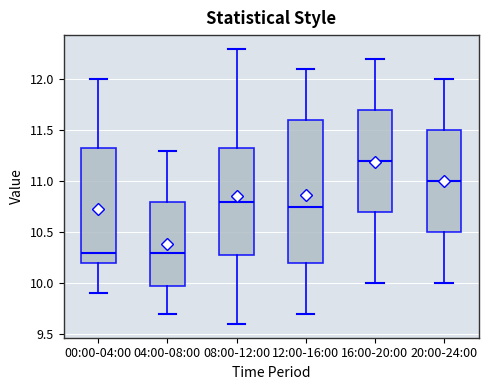

Where does the upper whisker of the box for 12:00-16:00 end on the y-axis? The values are not printed on the chart, so give them approximately, as read against the axis.

12.10